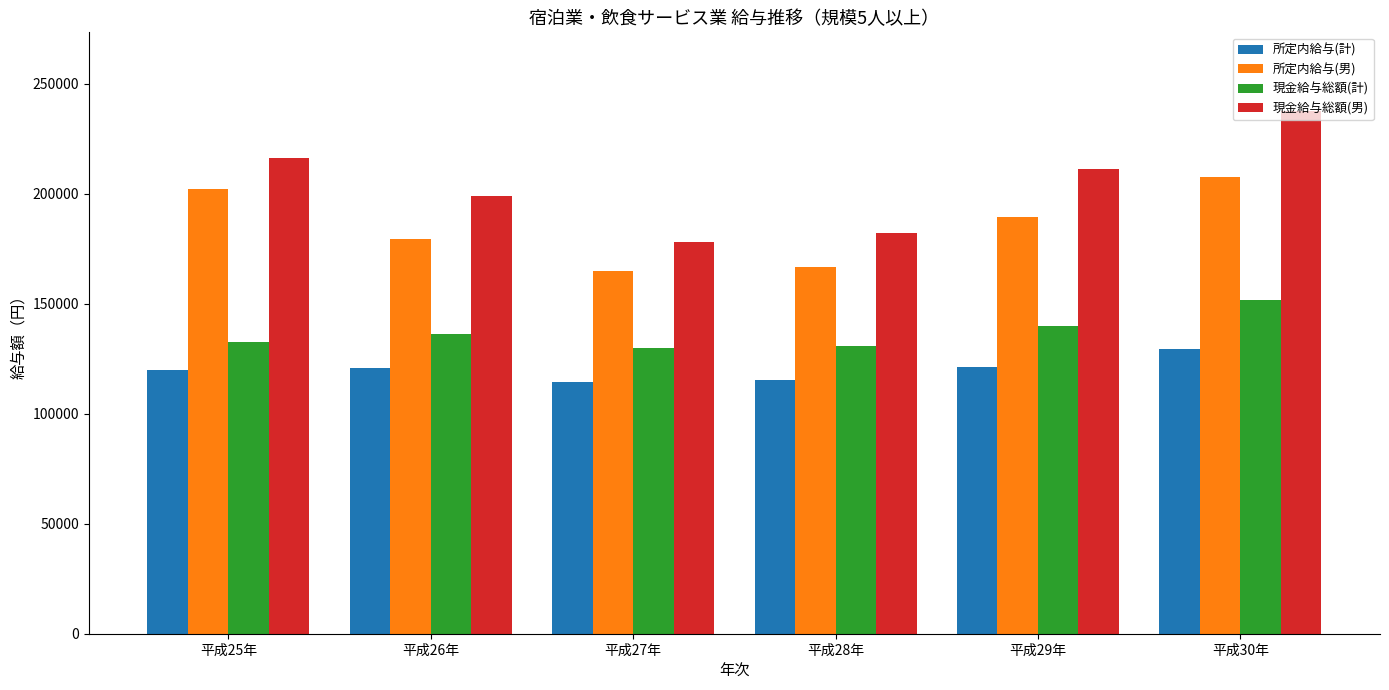

What is the label of the 3rd bar from the right?

平成28年